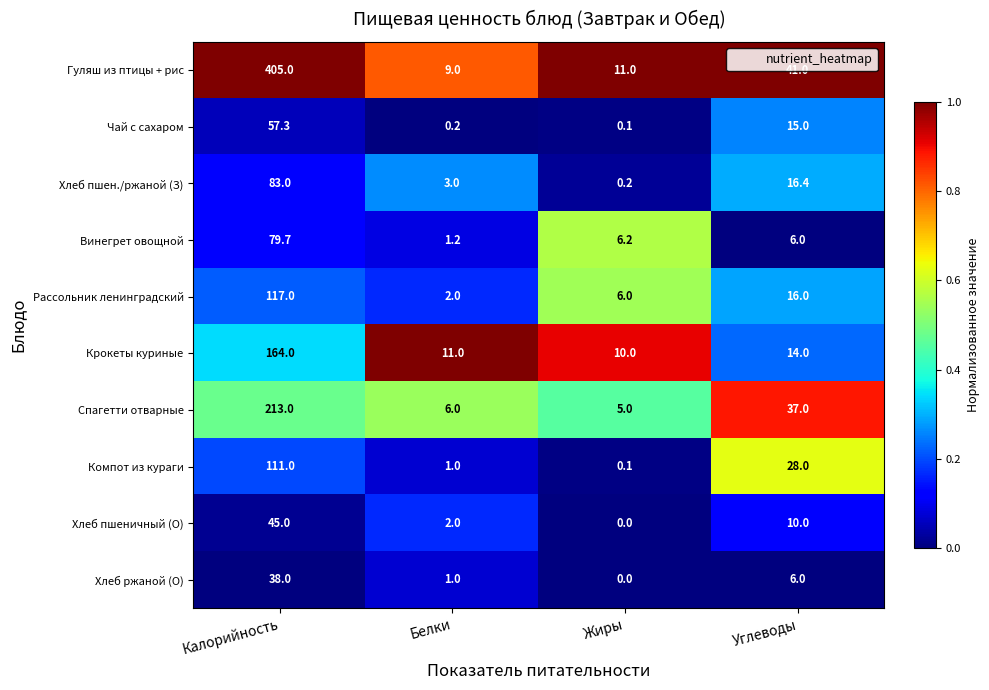

Rank the categories by Чай с сахаром value from highest to lowest.

Калорийность, Углеводы, Белки, Жиры